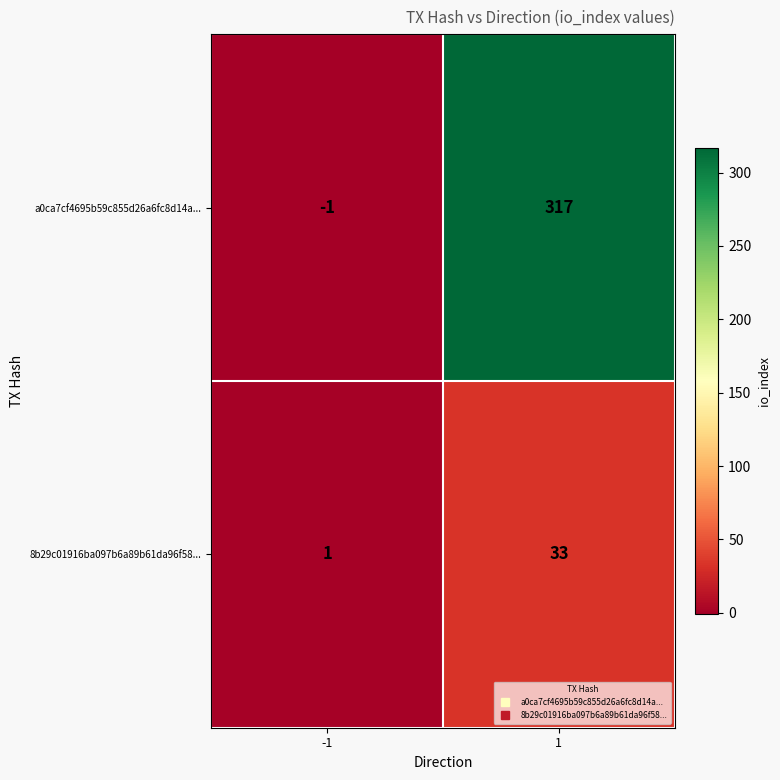

True or false: 8b29c01916ba097b6a89b61da96f58... has a value of 53 at 1.

False